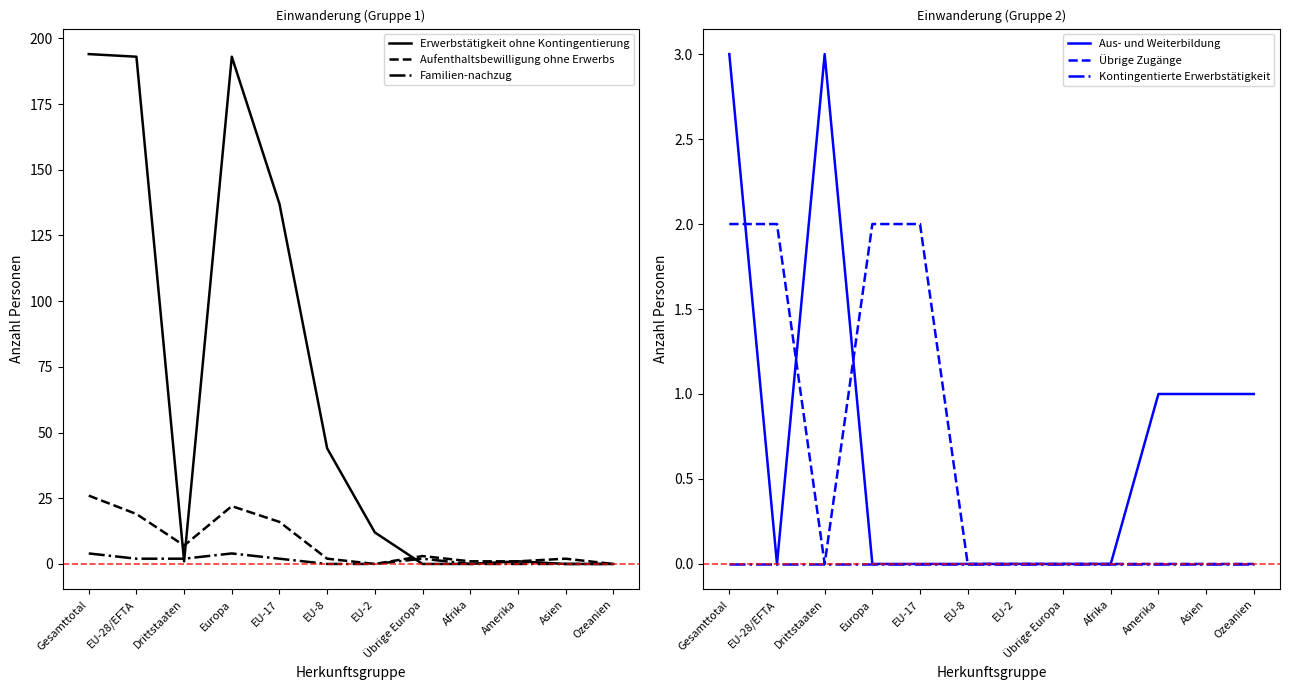

Count the number of categories in the chart.

12